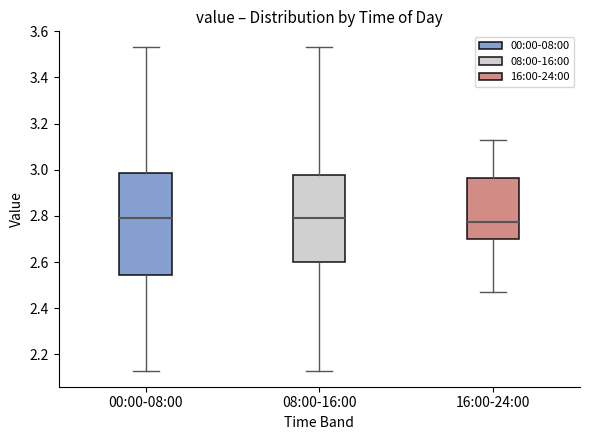

Where does the median line of the box for 00:00-08:00 sit on the y-axis? The values are not printed on the chart, so give them approximately, as read against the axis.

2.80